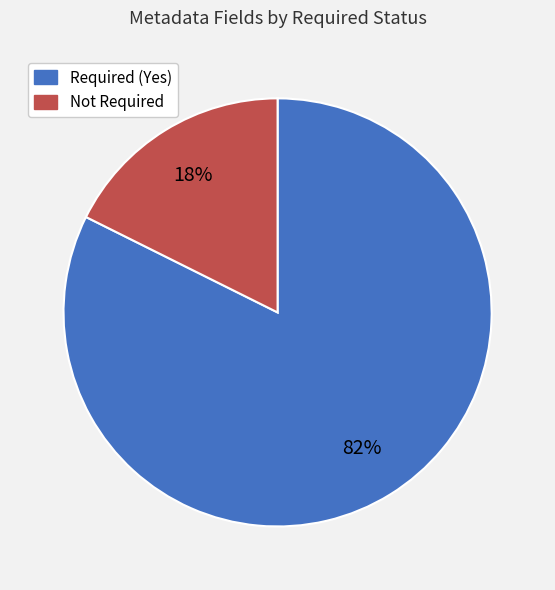

The Required (Yes) slice represents 82% of the pie. True or false?

True